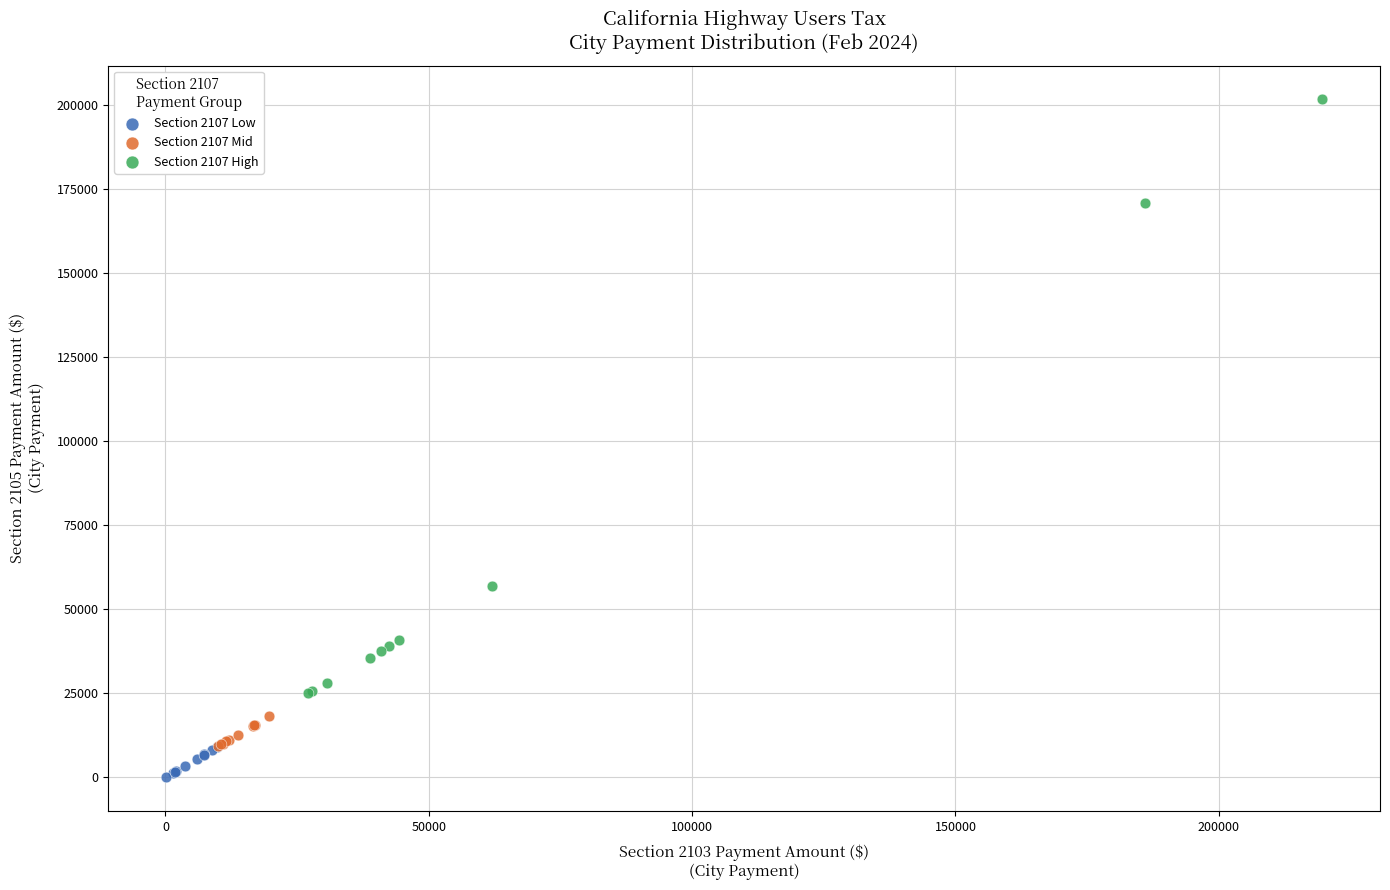

Which series has the widest spread of Y values?

Section 2107 High